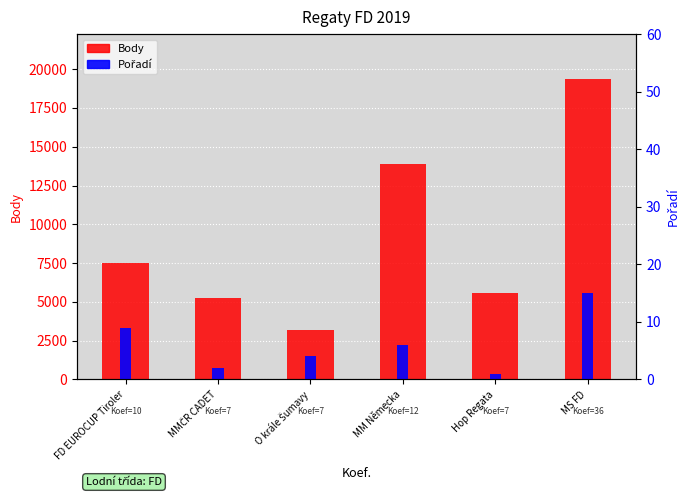

Rank the series at MMČR CADET from lowest to highest value.

Pořadí, Body